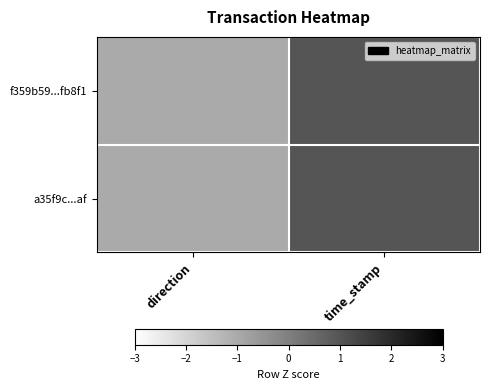

What is the minimum value shown in the chart?

-1